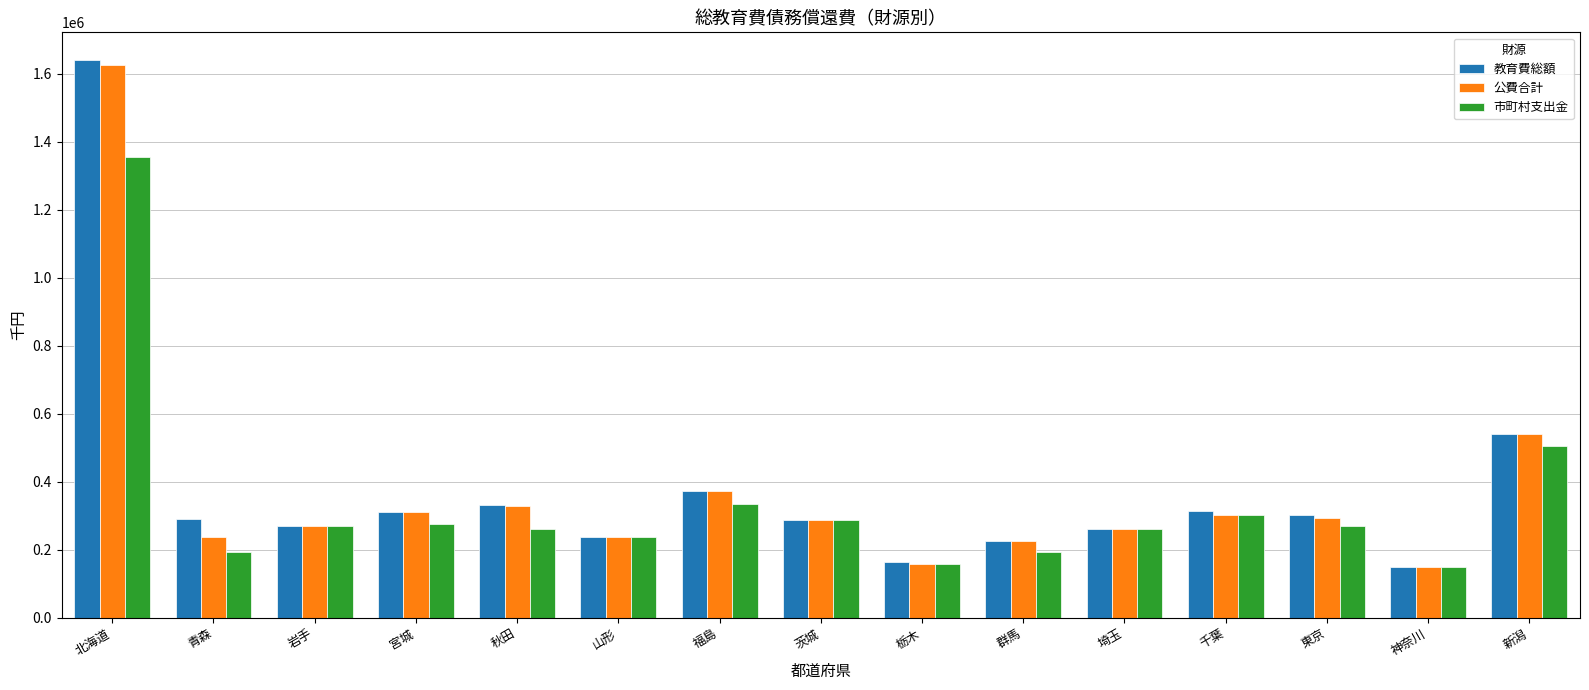

What is the value of the 教育費総額 bar at the 4th from the left?

312464